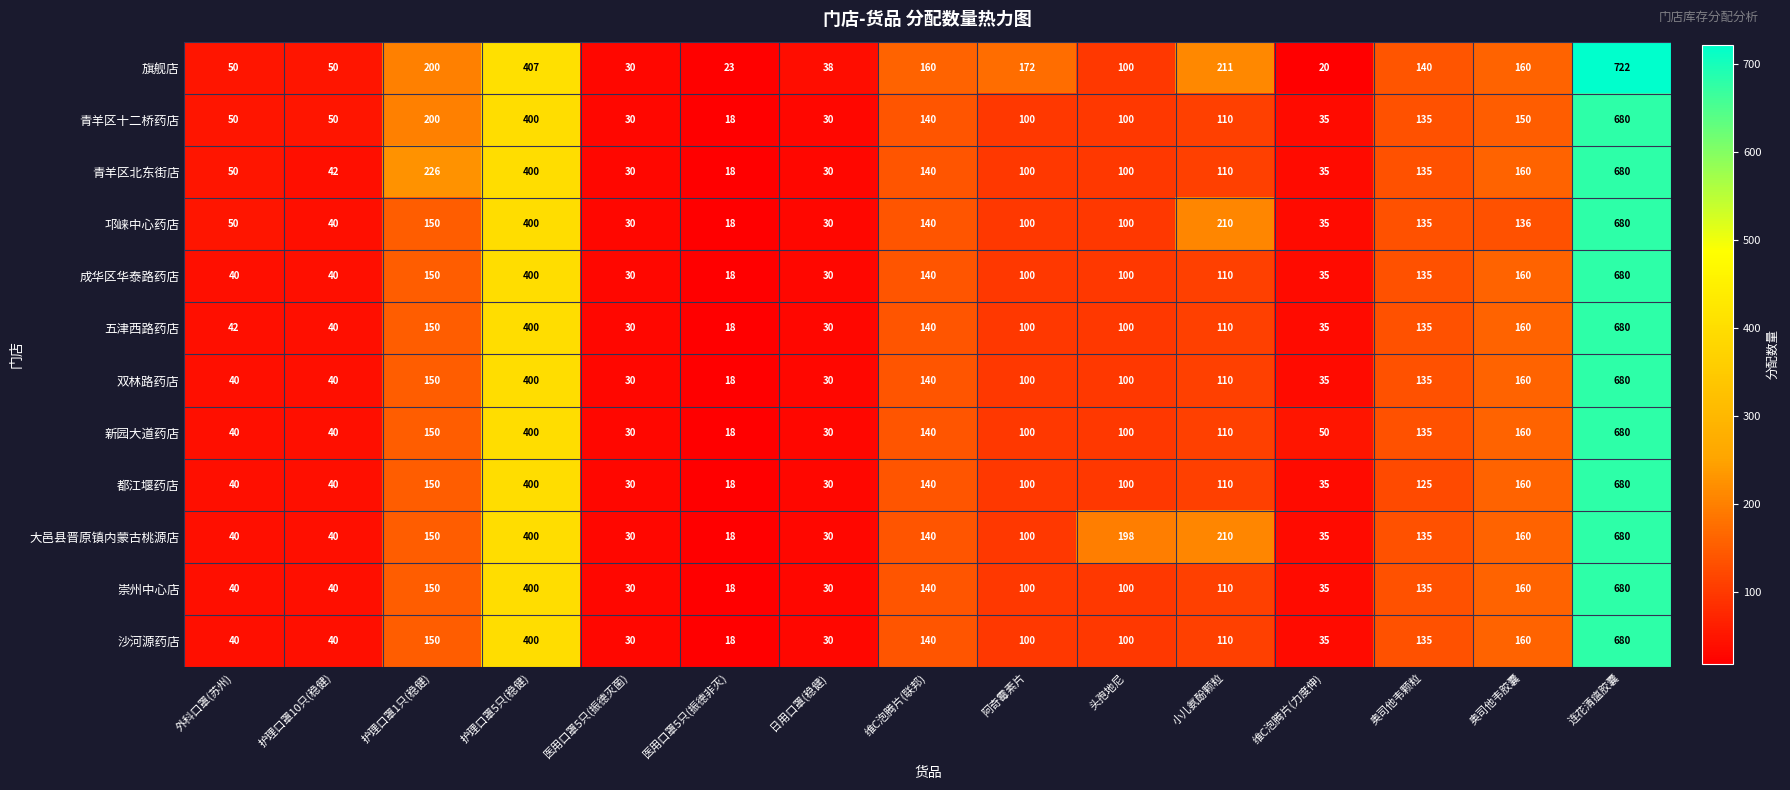

What is the sum of the 邛崃中心药店 values at 护理口罩1只(稳健) and 医用口罩5只(振德灭菌)?

180